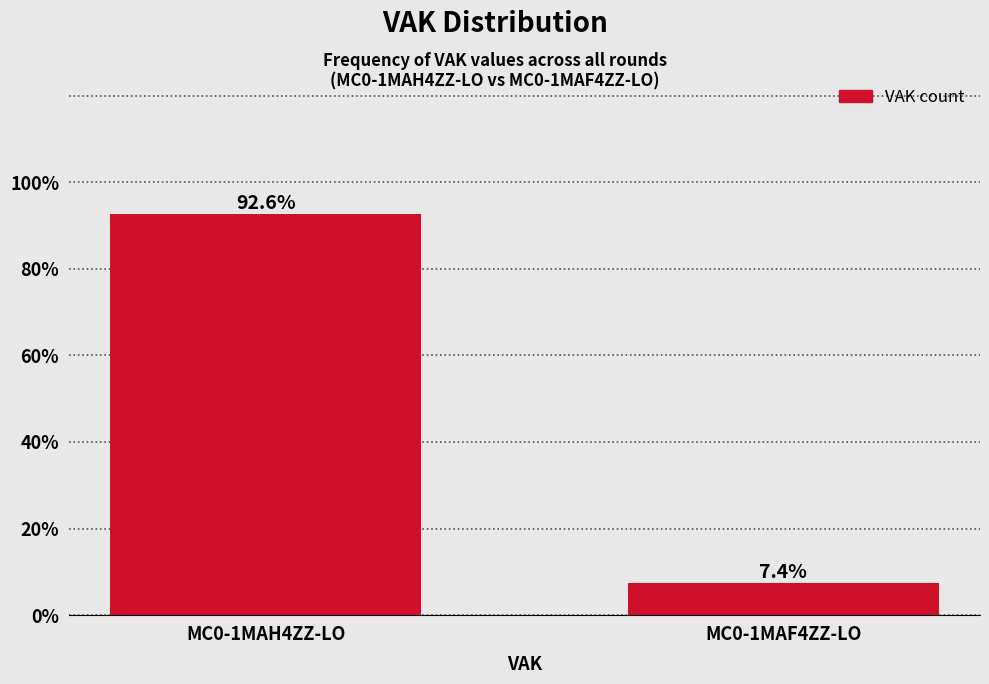

Reading left to right, list all the values displayed in this chart.

92.6	7.4